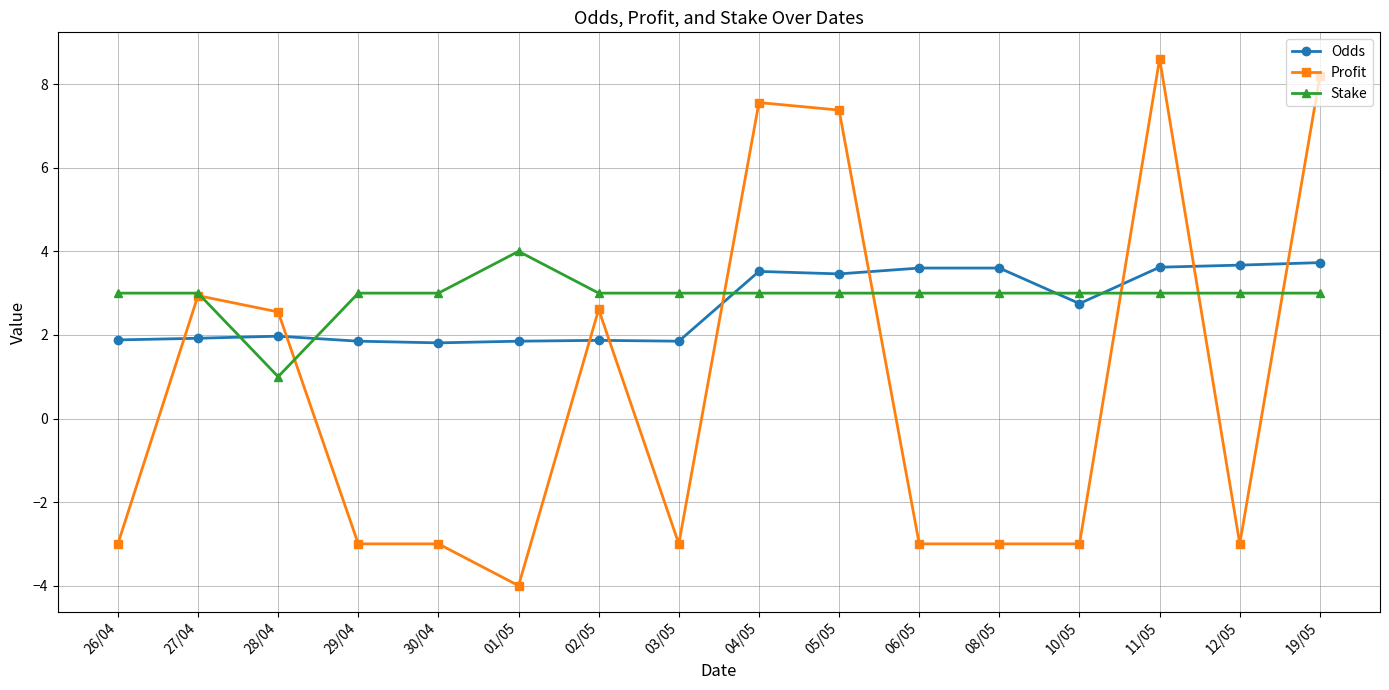

At which category does Profit reach its first local peak?

27/04